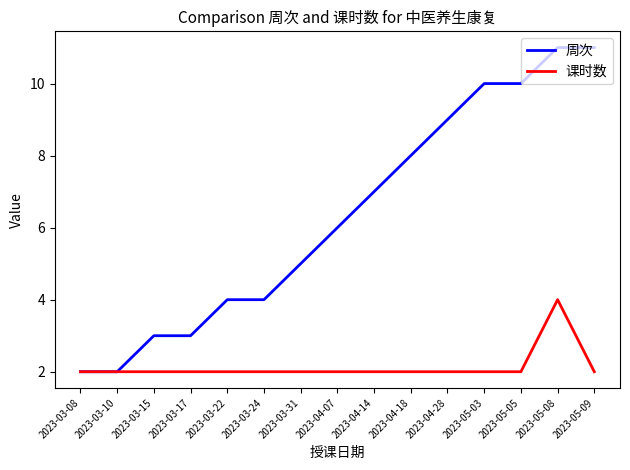

How many categories are shown in the chart?

15